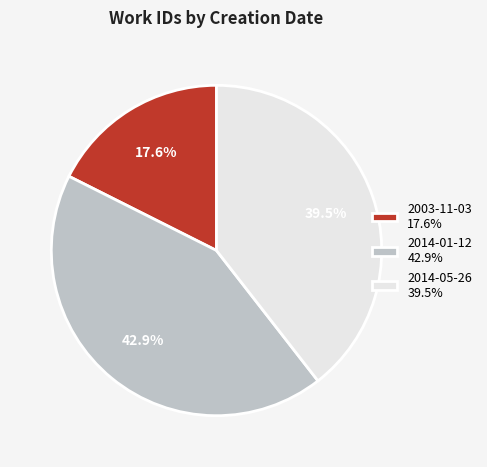

Does any single category account for the majority?

No